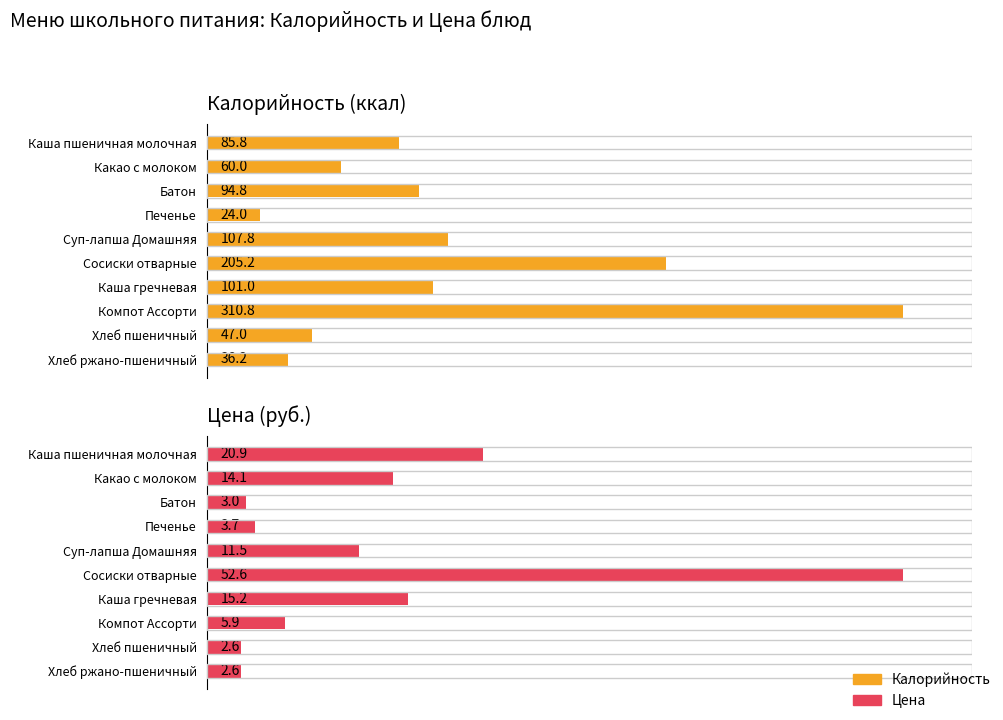

Is it true that Калорийность (ккал) equals 154.5 at Компот Ассорти?

False